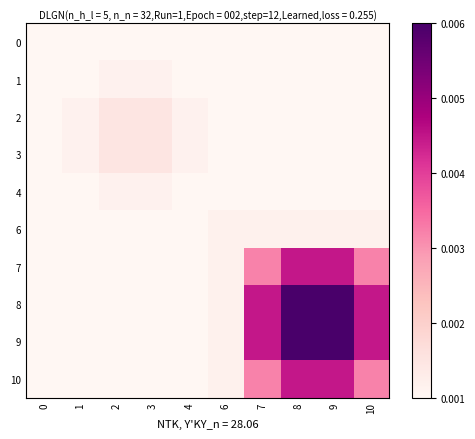

Which has a higher value, 7 or 6?

7